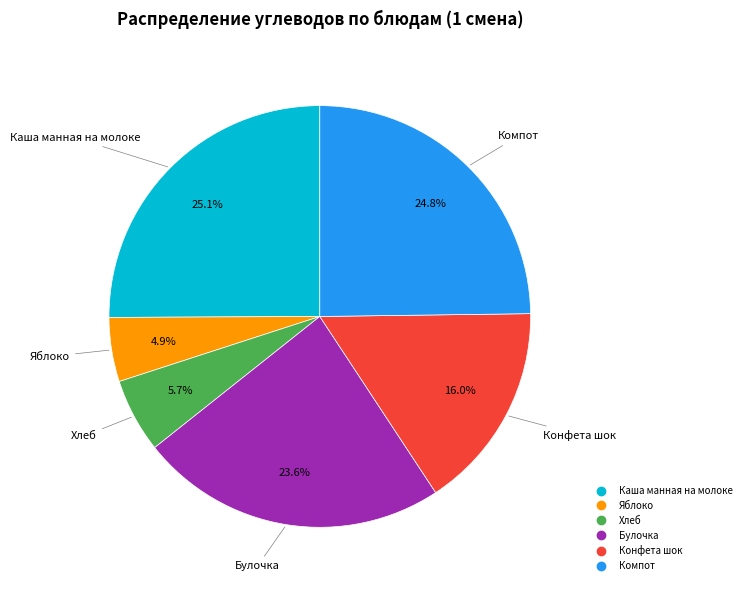

What is the ratio of the value at Компот to the value at Конфета шок?

1.6